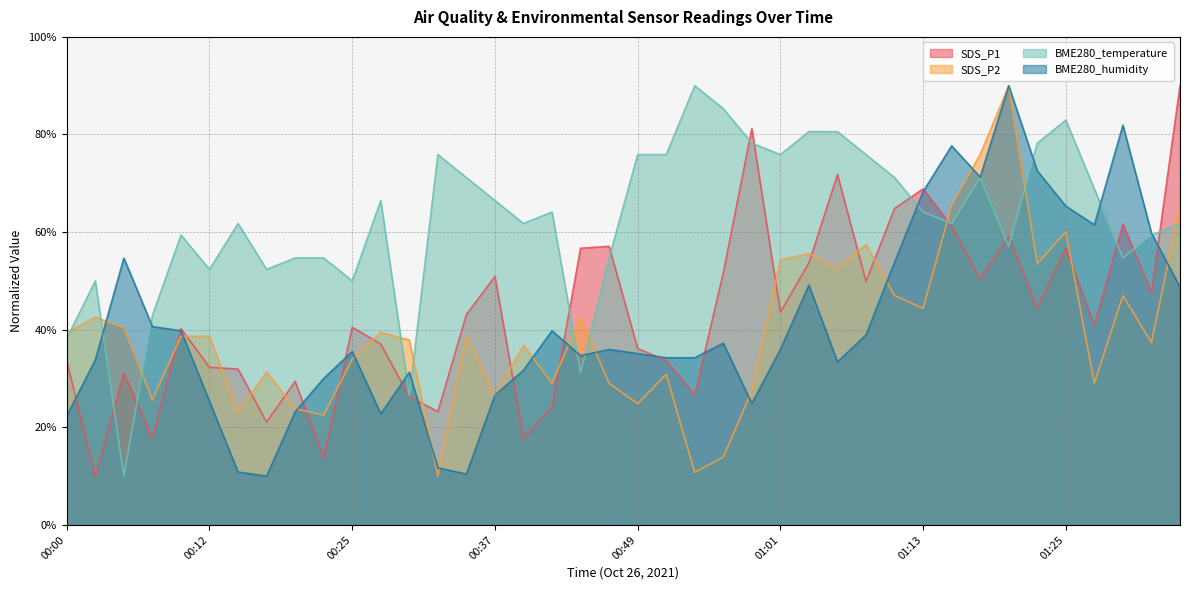

What is the difference between the BME280_humidity values at 00:42 and 01:33?

20.0